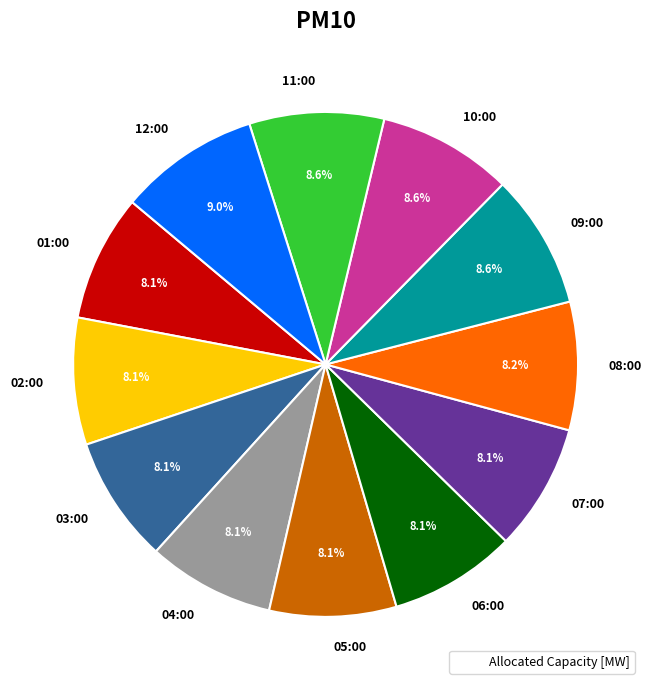

The 07:00 slice represents 8% of the pie. True or false?

True